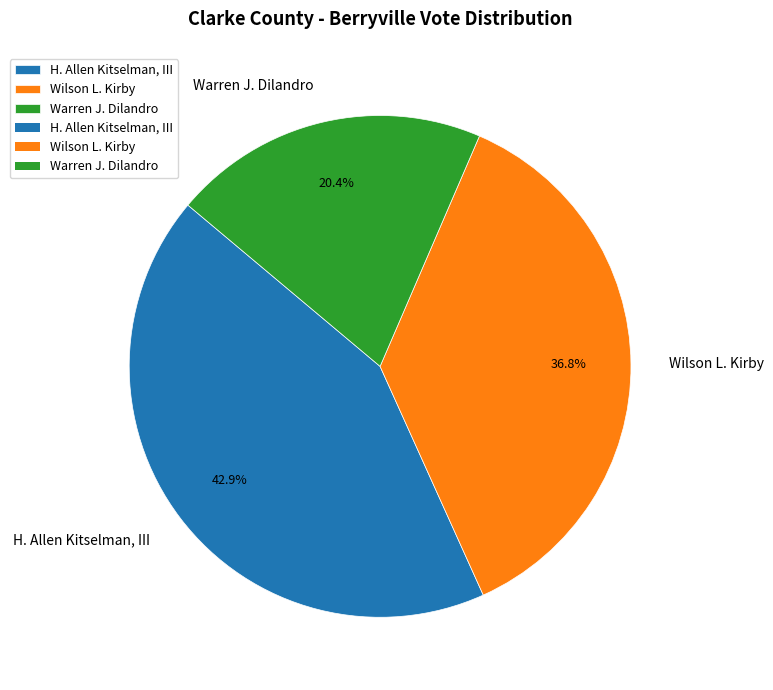

To the nearest percent, what is the difference between the Warren J. Dilandro and H. Allen Kitselman, III slice percentages?

22%